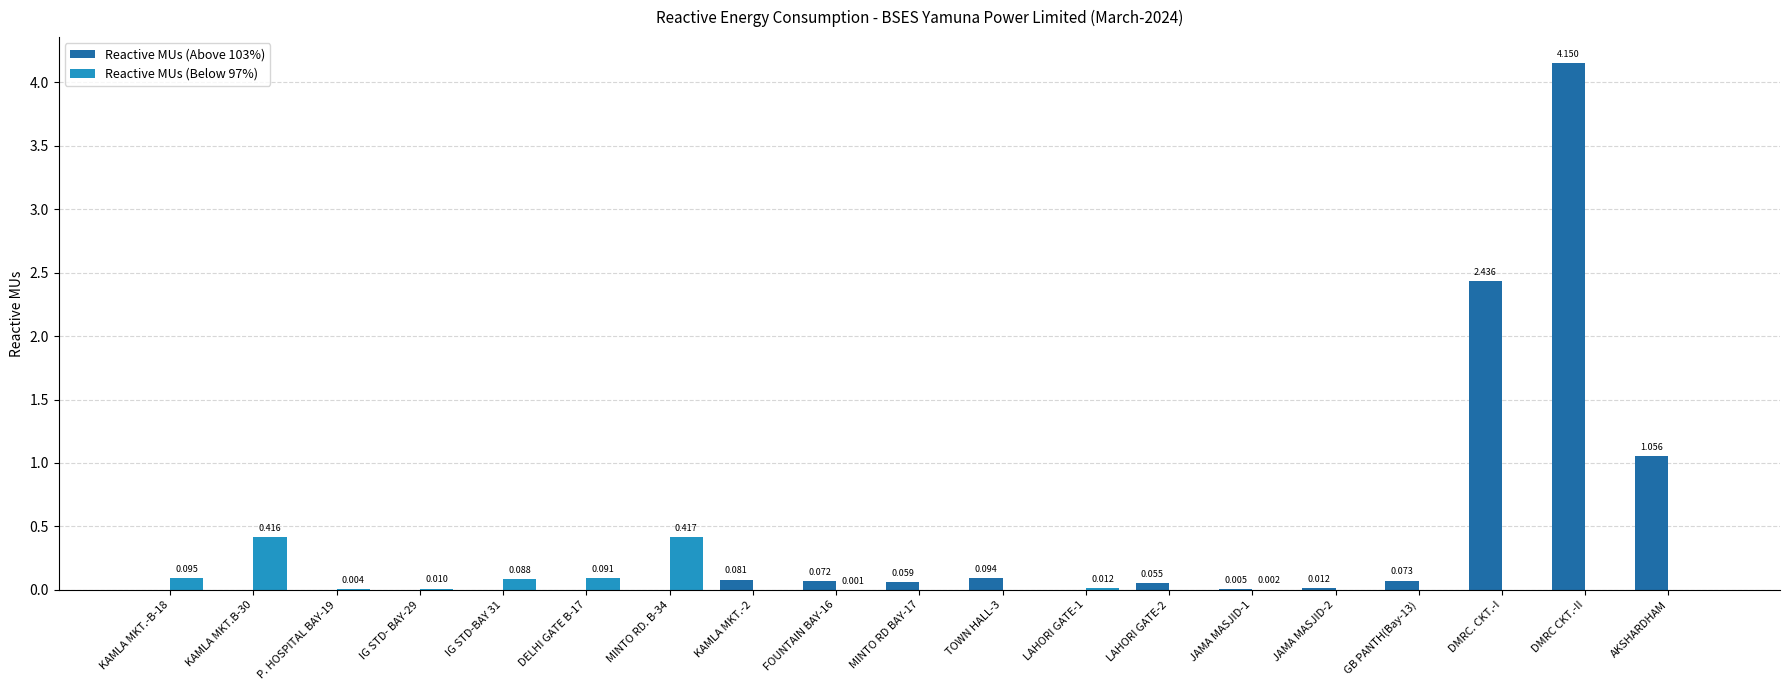

Count the number of data series in this chart.

2